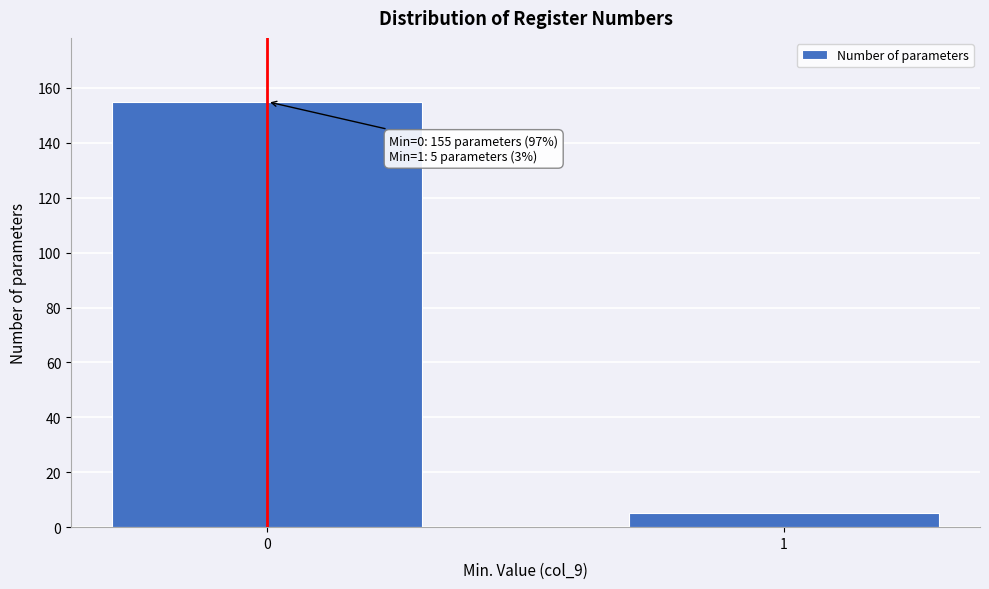

Reading left to right, list all the values displayed in this chart.

155	5